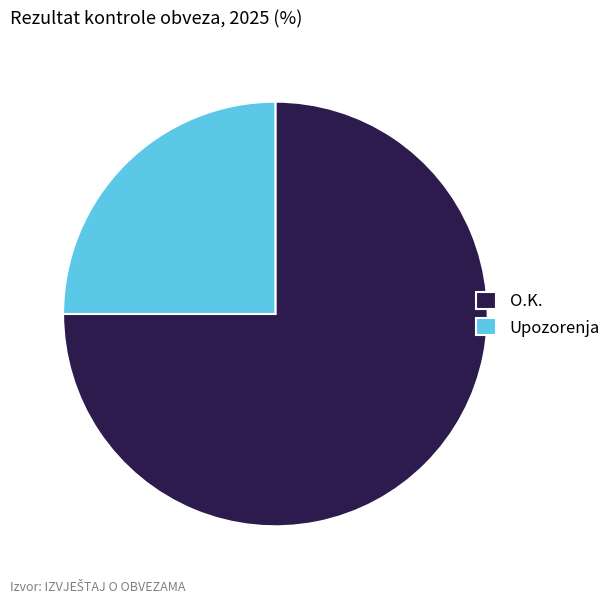

Is it true that O.K. is 75% of the pie?

True